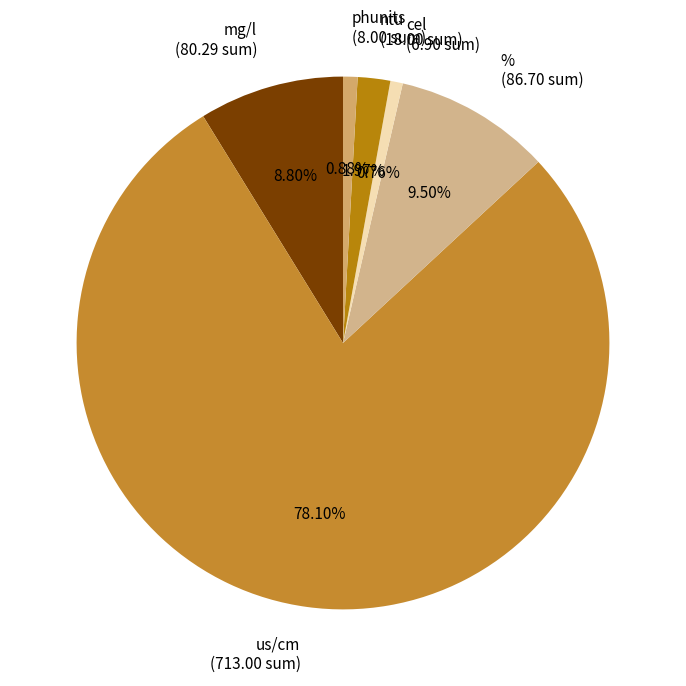

How many segments does this pie chart have?

6